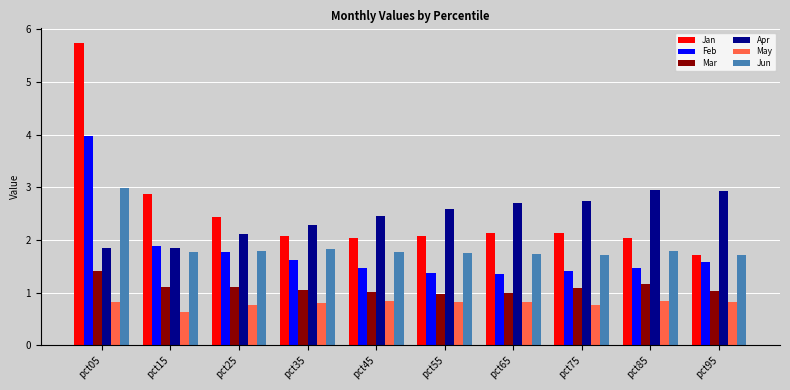

What value does the Apr series have at pct35?

2.3